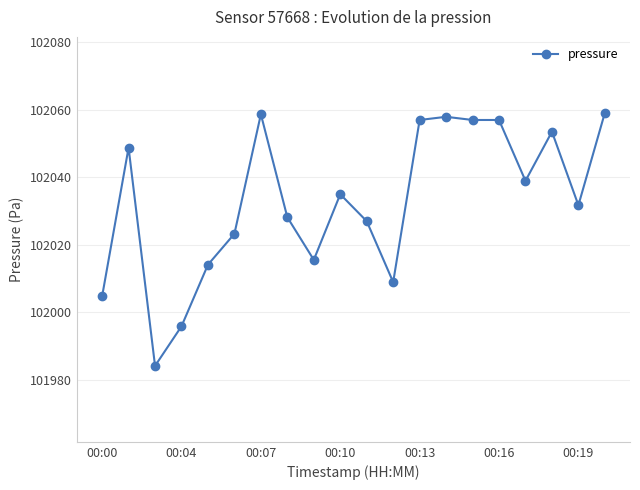

True or false: the data has more than 1 interior local peaks.

True